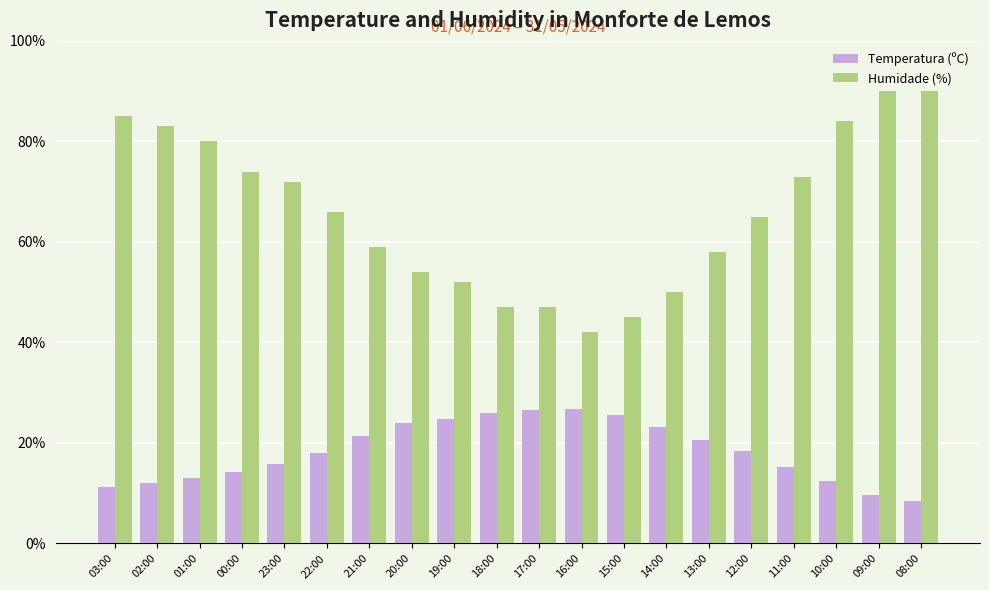

Is it true that Temperatura (ºC) equals 6.2 at 03:00?

False